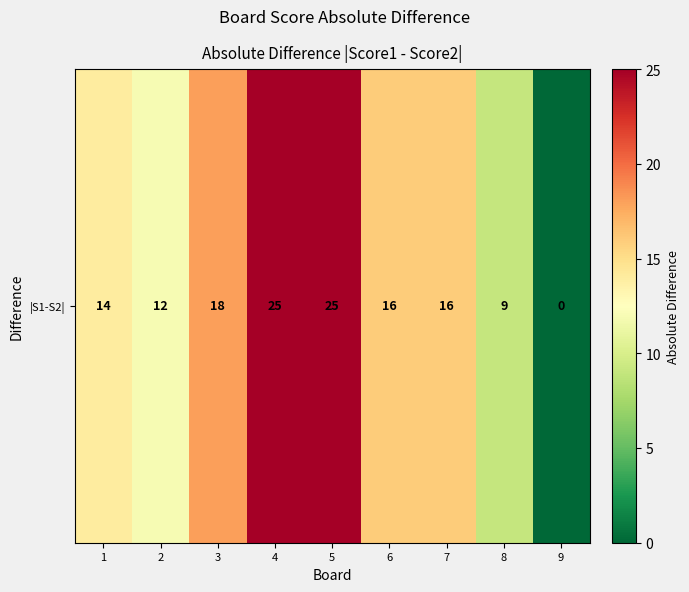

What value does the data have at 5?

25